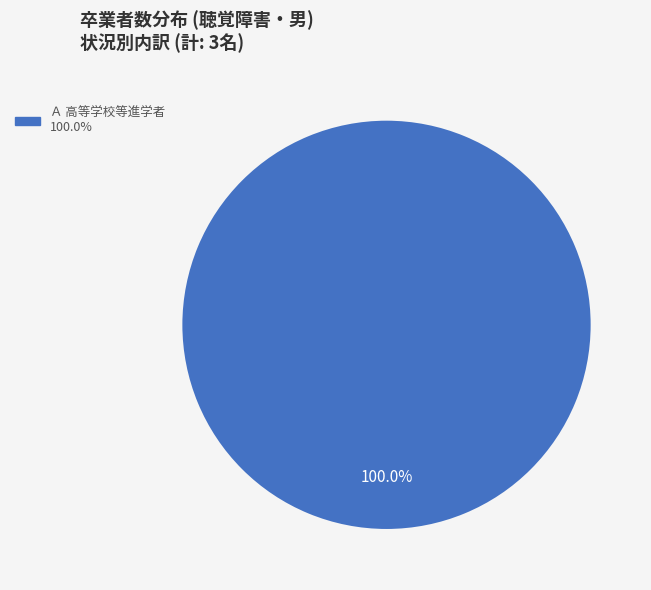

Does any single category account for the majority?

Yes